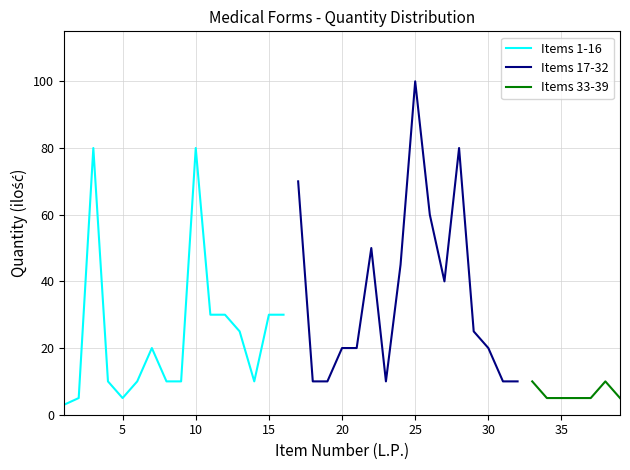

What are all the series names shown in the legend?

Items 1-16, Items 17-32, Items 33-39